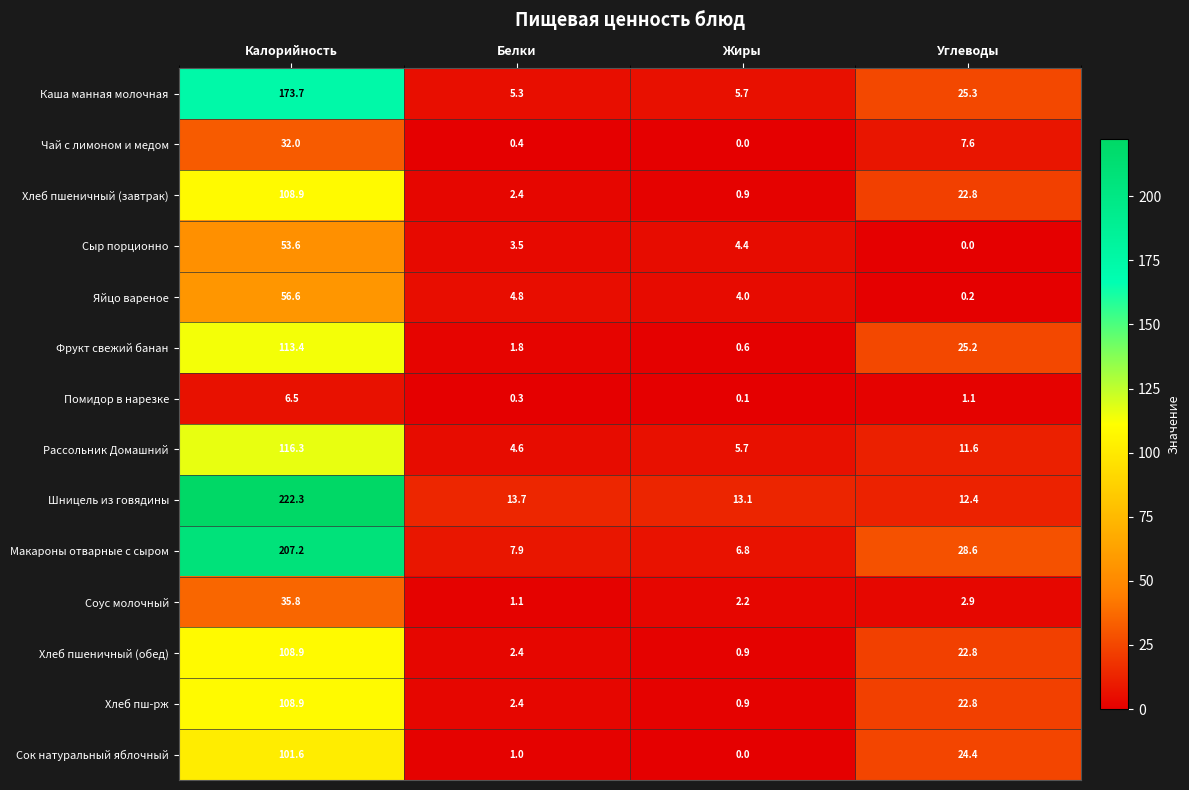

Which label corresponds to the largest value in the chart?

Калорийность